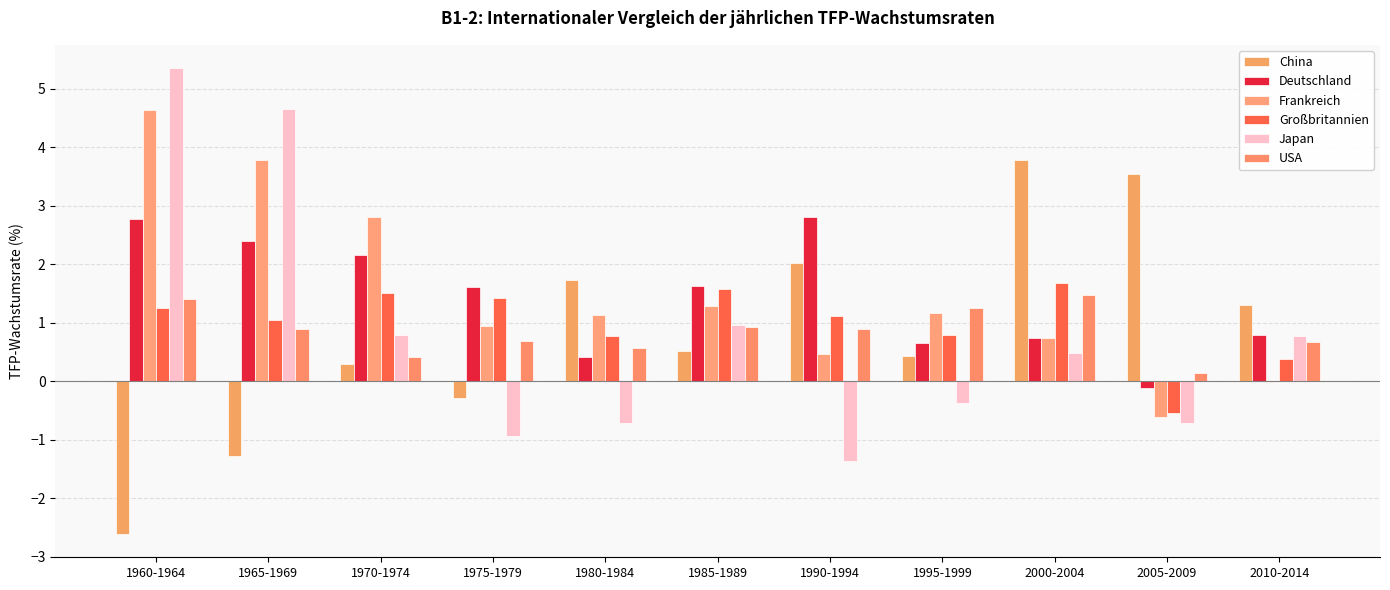

What is the difference between the highest and lowest values at 1975-1979?

2.6